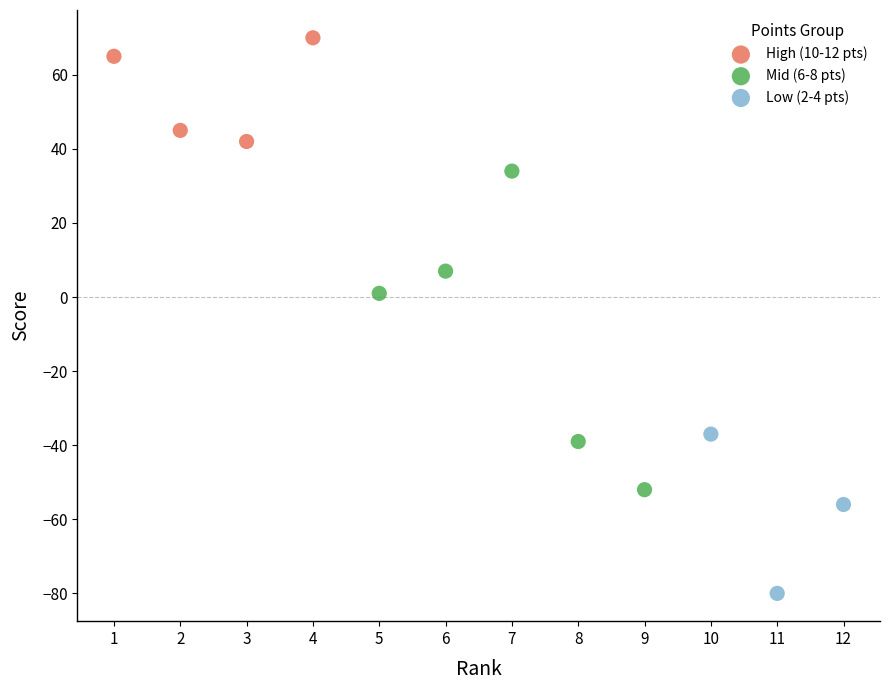

Which series reaches the minimum Y coordinate?

Low (2-4 pts)